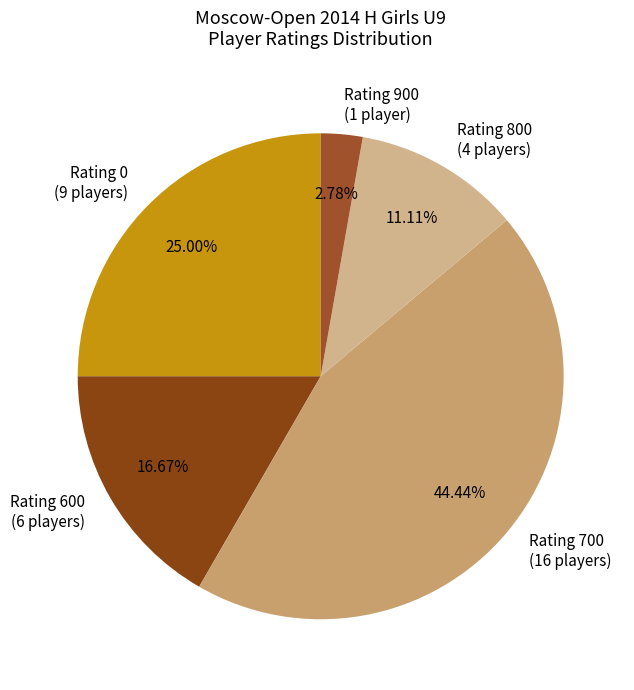

Count the number of slices in the pie.

5